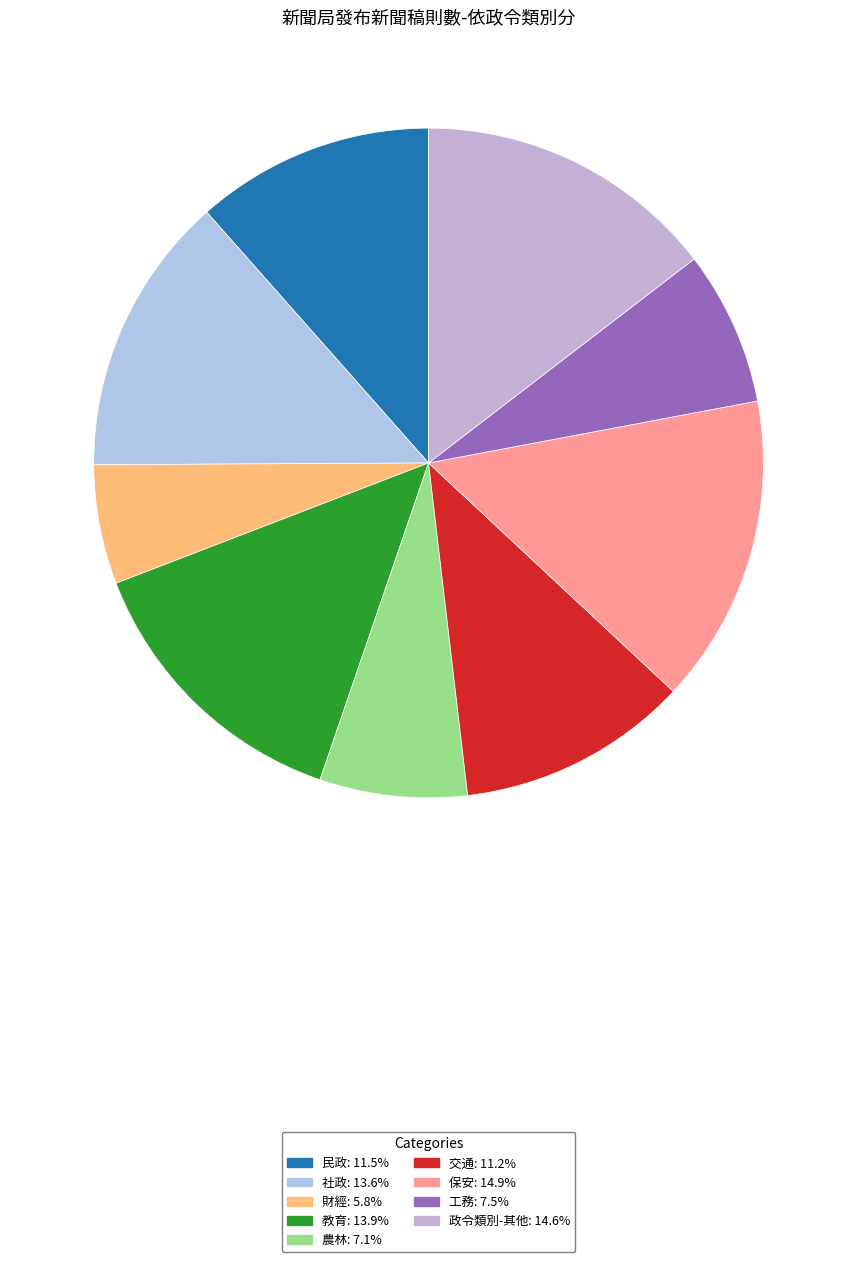

To the nearest percent, what is the average slice percentage?

11%